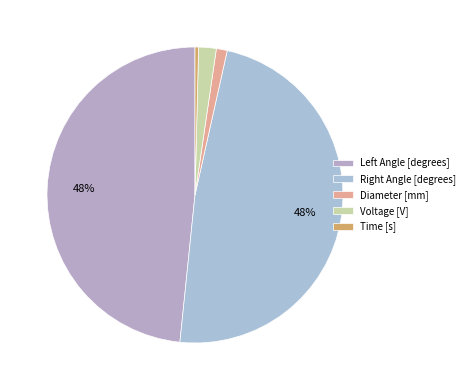

Is there a majority slice in this chart?

No